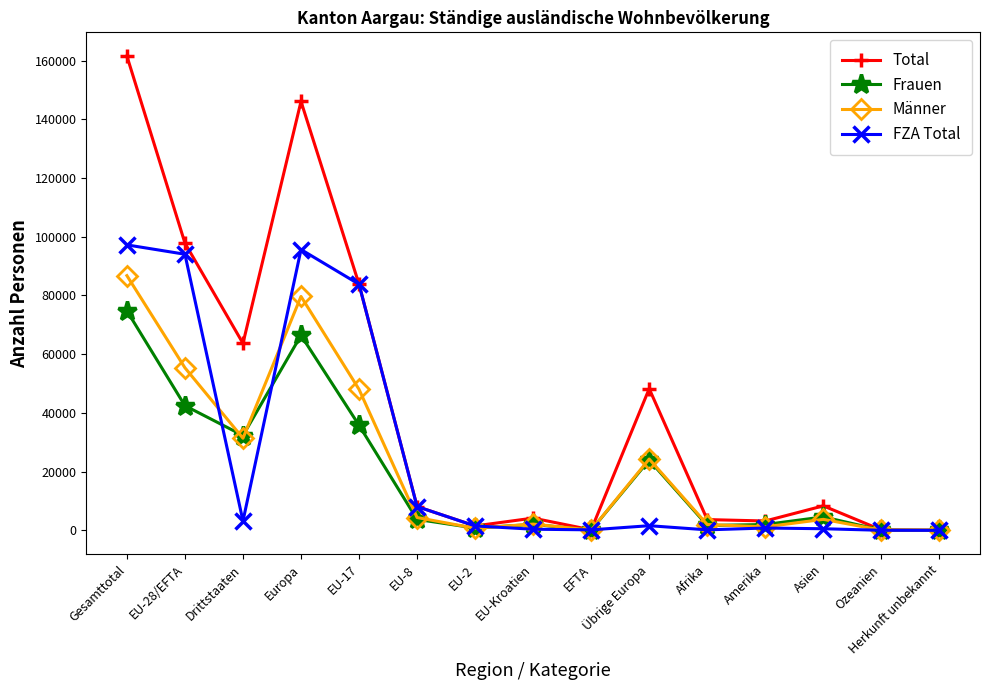

What is the value of the FZA Total point at the 5th from the left?

83818